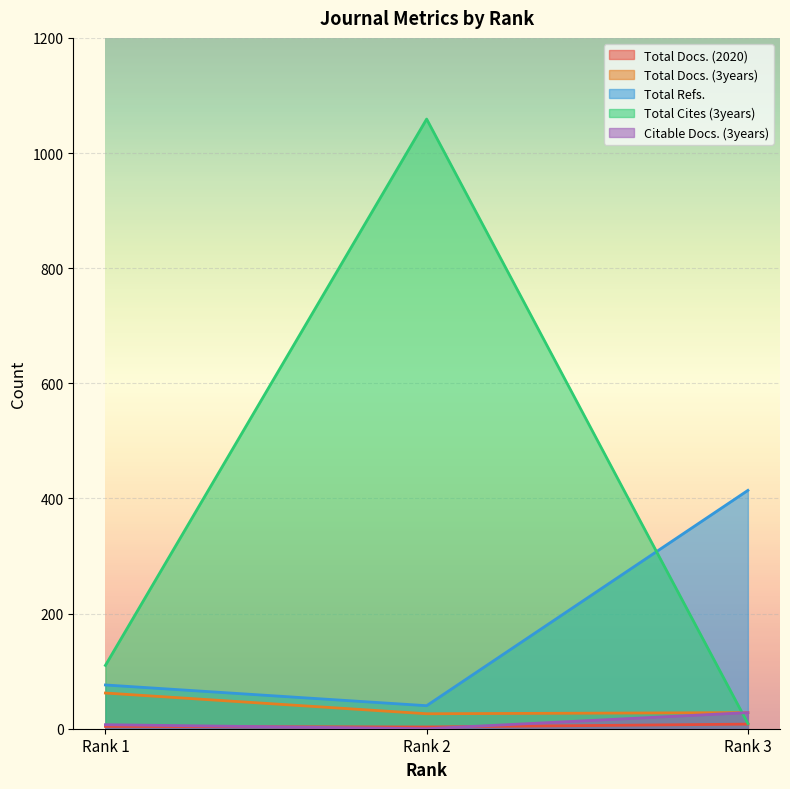

How many lines are shown in the chart?

5